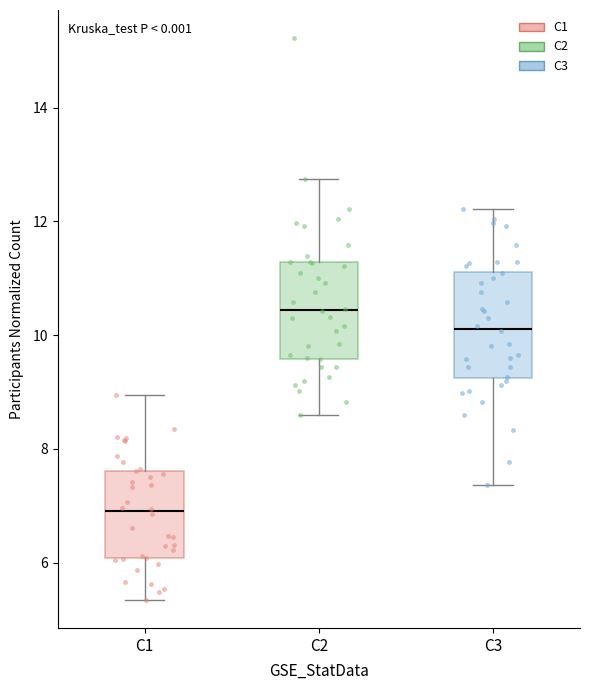

Where does the upper whisker of the box for C2 end on the y-axis? The values are not printed on the chart, so give them approximately, as read against the axis.

12.8